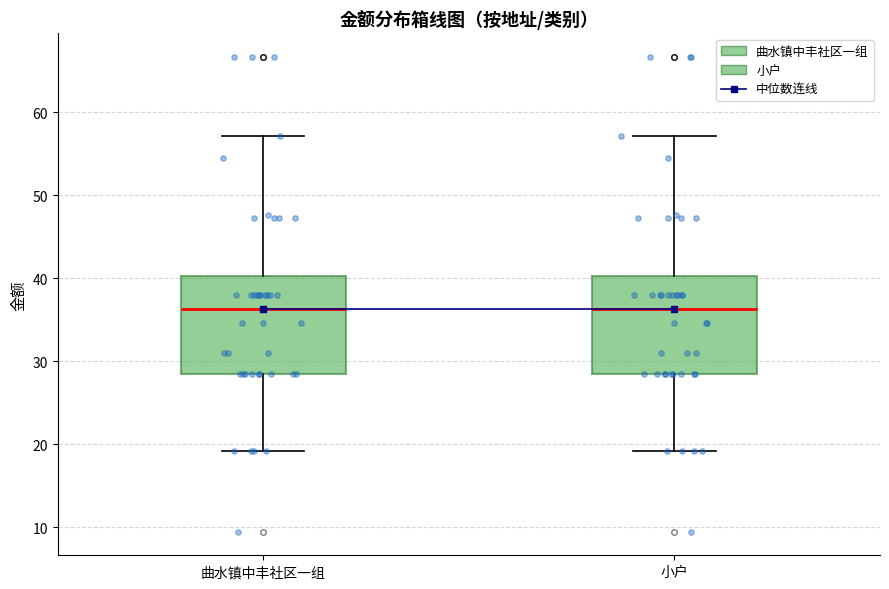

Where does the upper whisker of the box for 曲水镇中丰社区一组 end on the y-axis? The values are not printed on the chart, so give them approximately, as read against the axis.

57